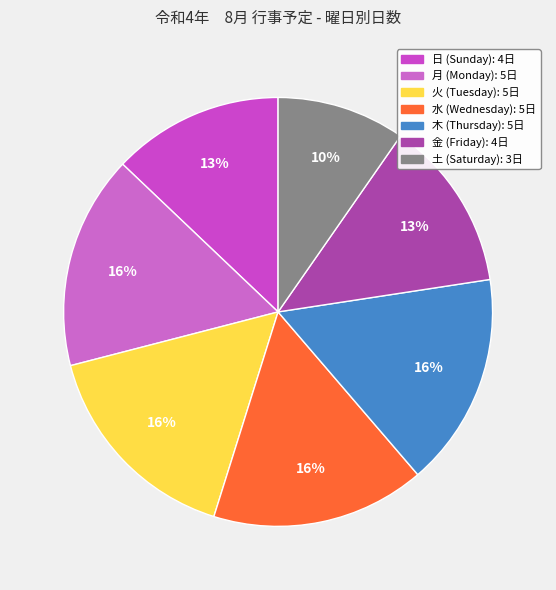

How many slices are in this pie chart?

7